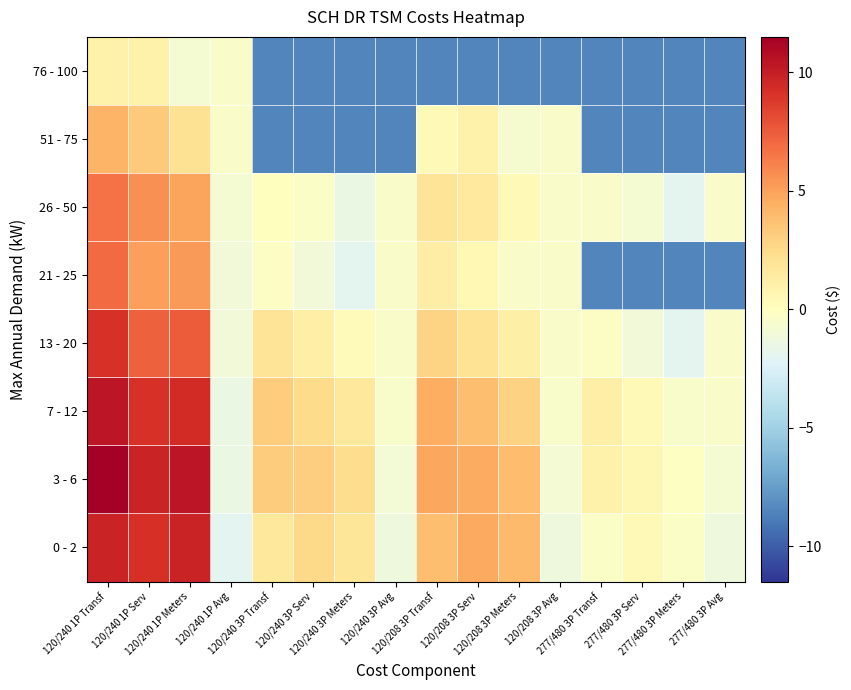

What is the greatest value displayed?

11.5